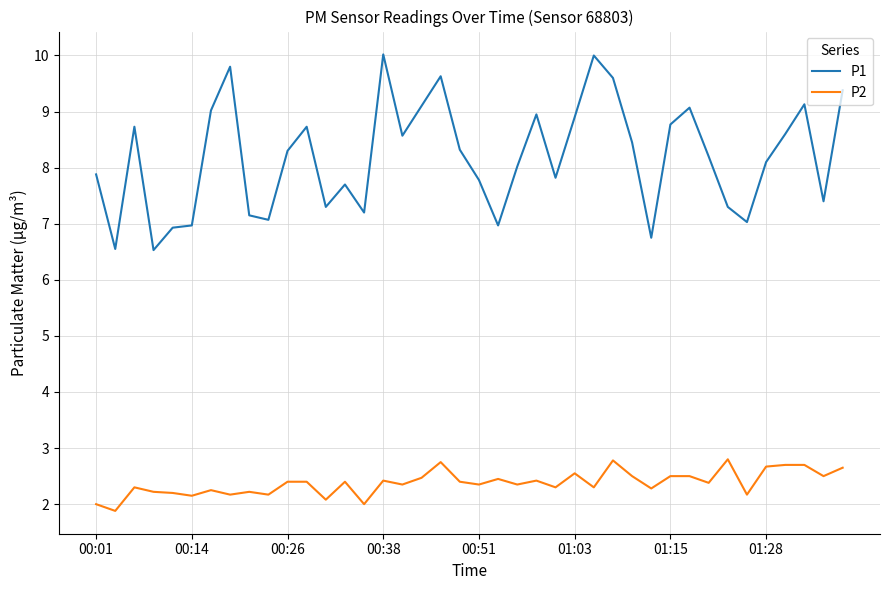

True or false: P1 and P2 cross at least once.

False